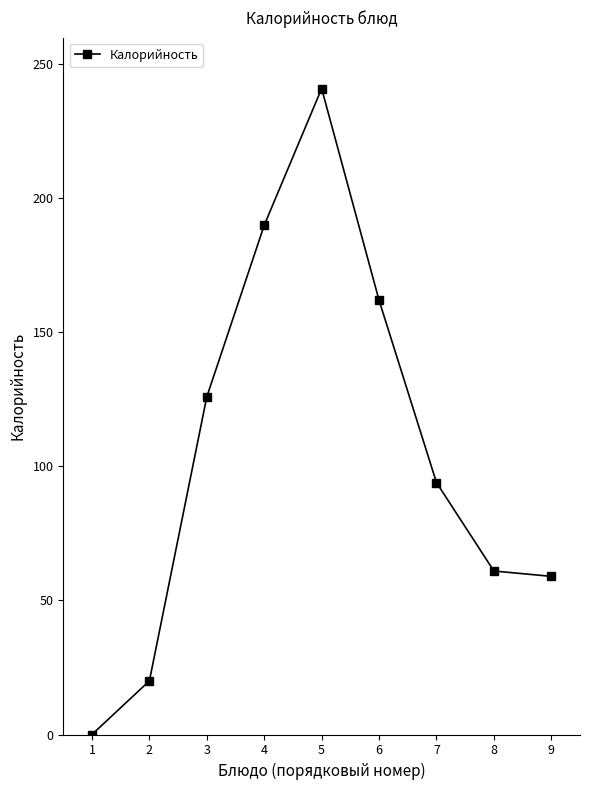

What is the difference between the values at 5 and 3?

115